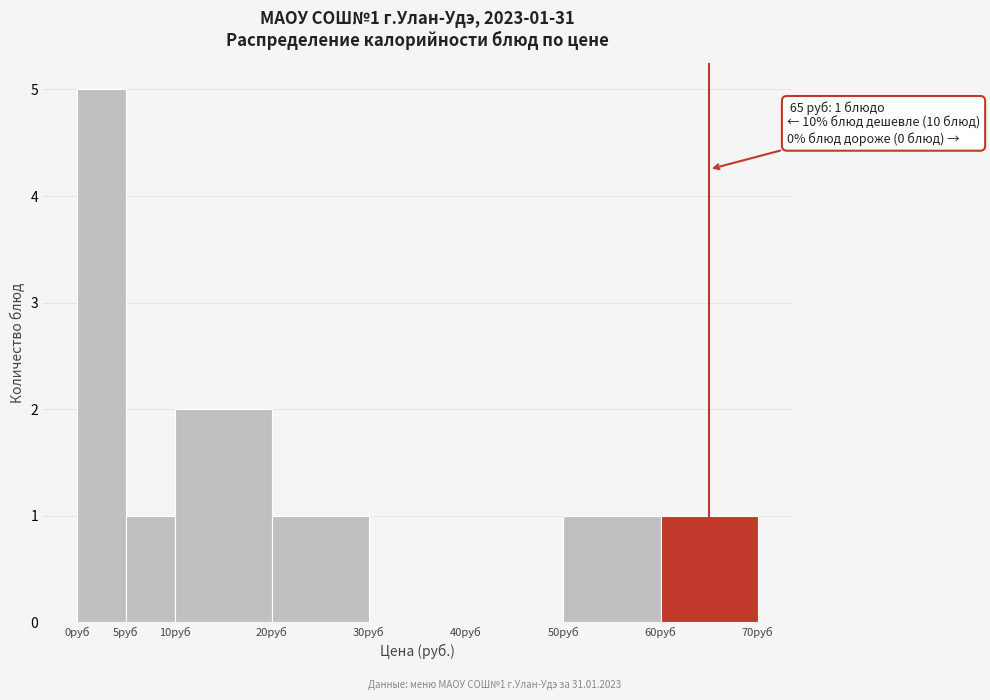

Over which range of the x-axis is the bar tallest?

0 to 5